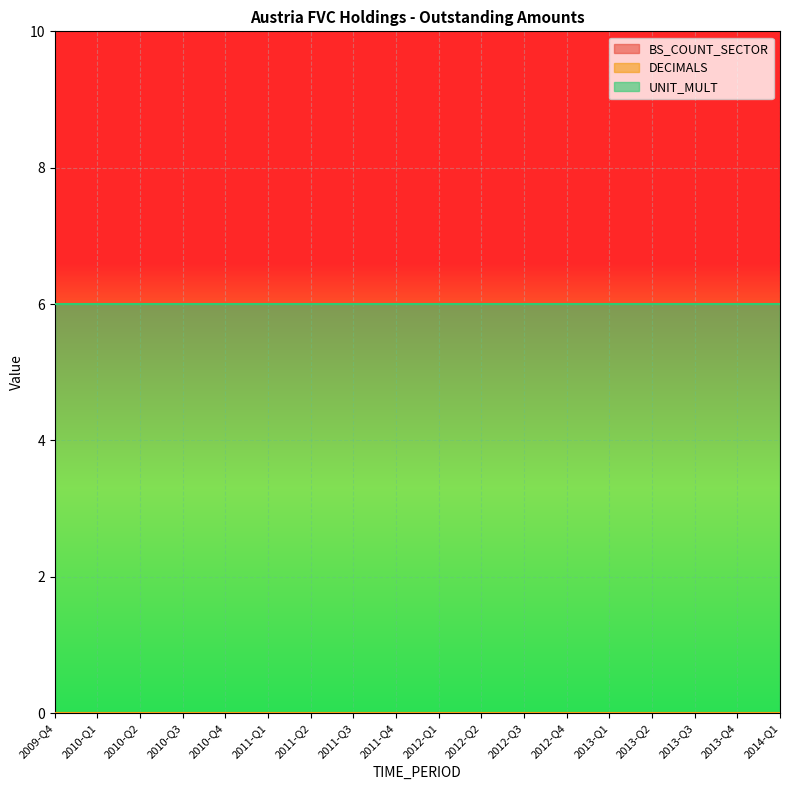

Where is DECIMALS nearest to the value 0?

2009-Q4